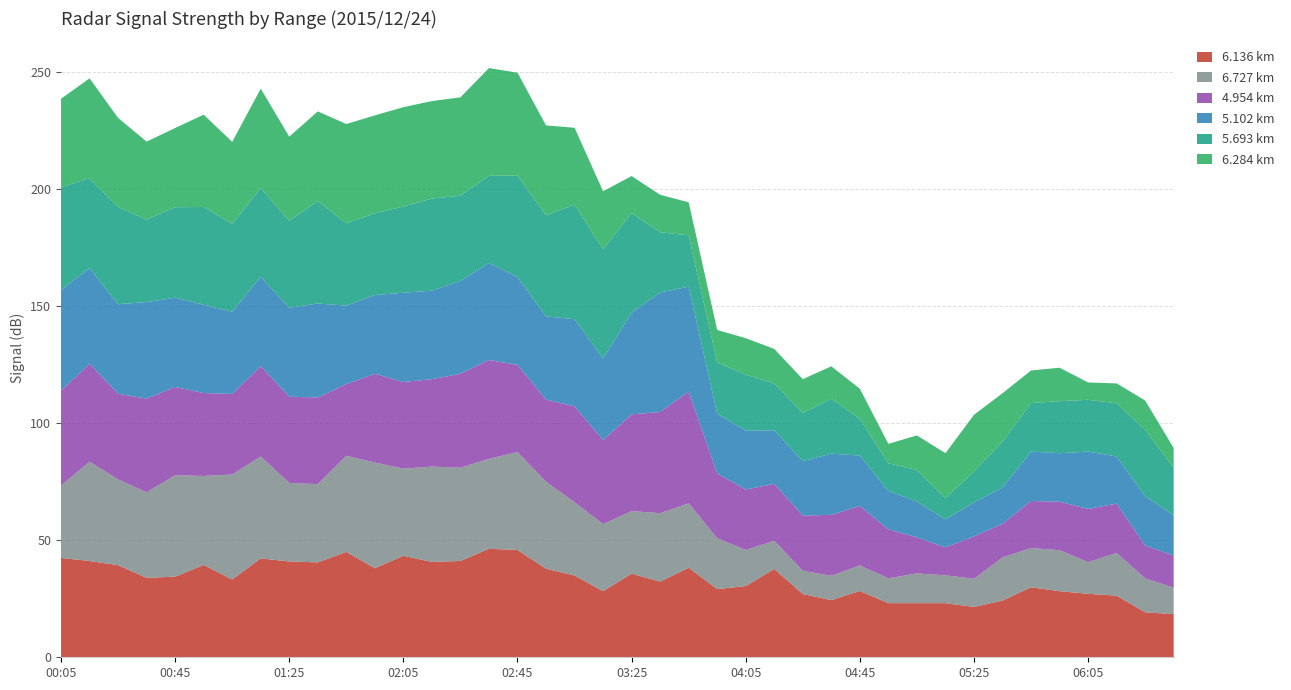

What is the total value across all series at 02:45?

249.5